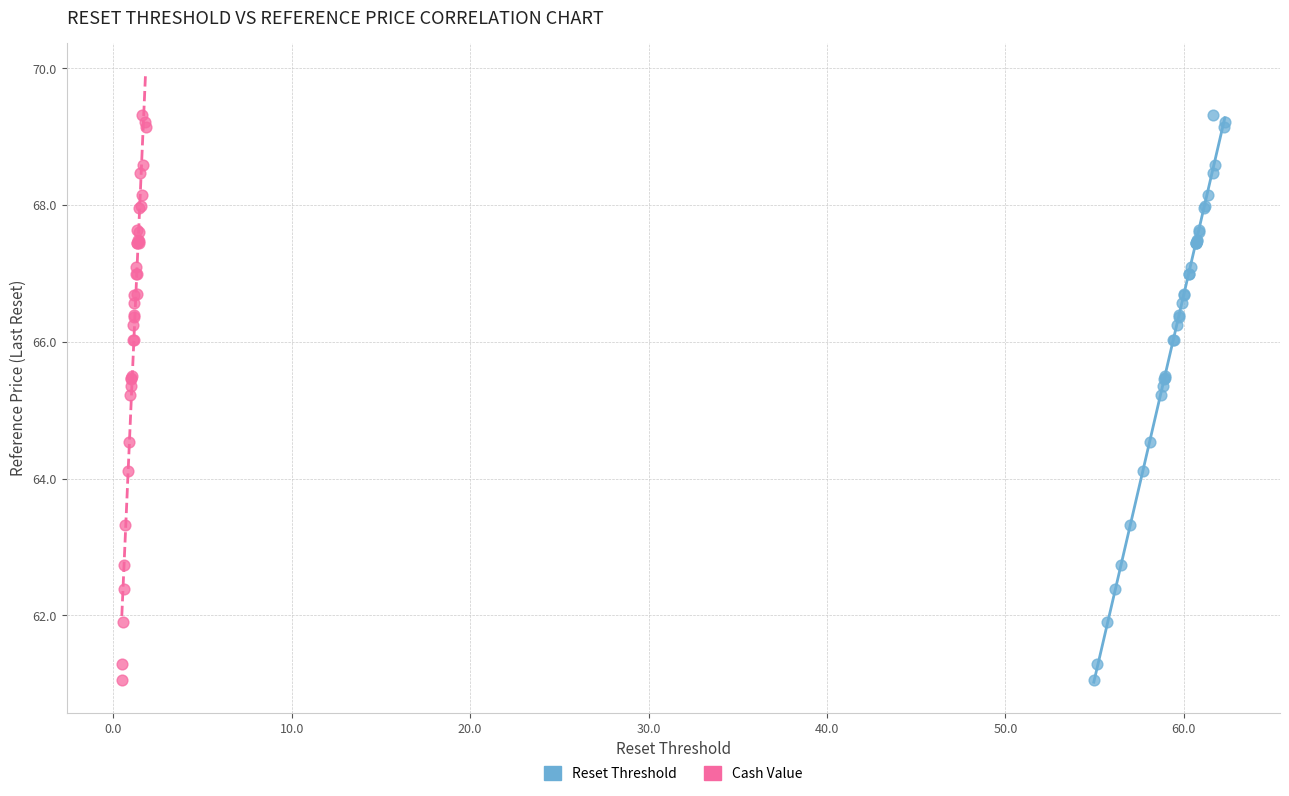

What are all the series names shown in the legend?

Reset Threshold, Cash Value